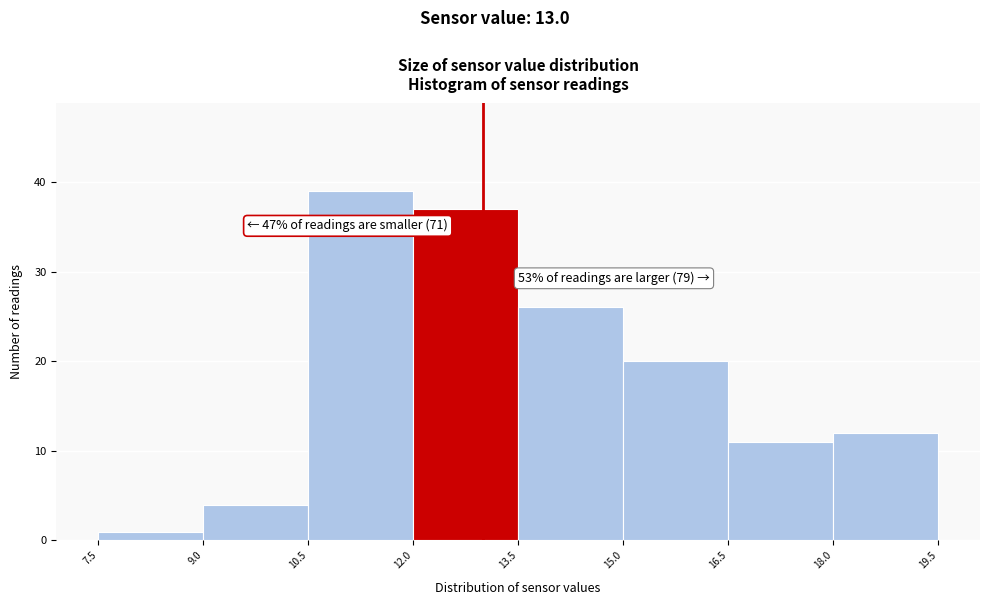

Over which range of the x-axis is the bar tallest?

10.5 to 12.0